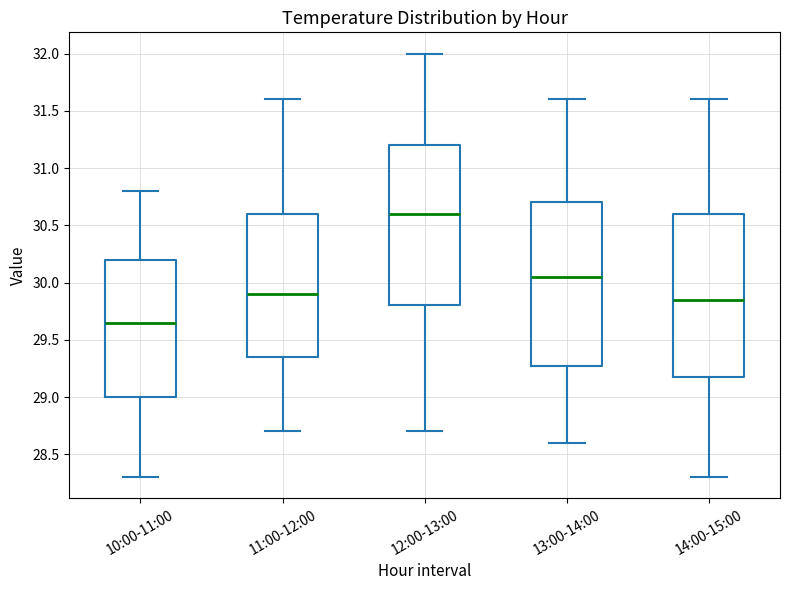

Reading left to right, transcribe this box plot: for each box, give where its median line is, the range the box spans, and where its two whiskers end, as read against the y-axis. The values are not printed on the chart, so give them approximately, as read against the axis.

10:00-11:00: median 29.65, box 29.00 to 30.20, whiskers 28.30 to 30.80
11:00-12:00: median 29.90, box 29.35 to 30.60, whiskers 28.70 to 31.60
12:00-13:00: median 30.60, box 29.80 to 31.20, whiskers 28.70 to 32.00
13:00-14:00: median 30.05, box 29.30 to 30.70, whiskers 28.60 to 31.60
14:00-15:00: median 29.85, box 29.20 to 30.60, whiskers 28.30 to 31.60